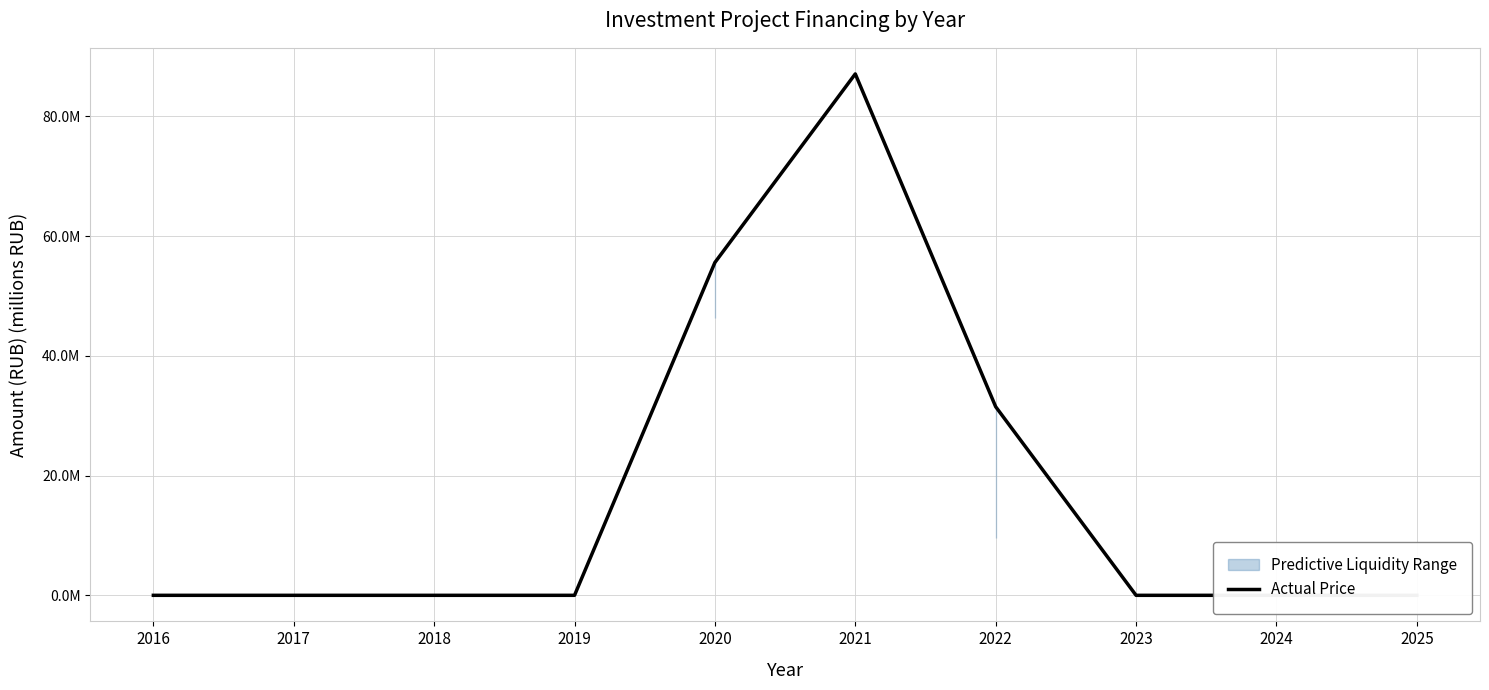

What is the difference between the second highest and minimum values?

55.6